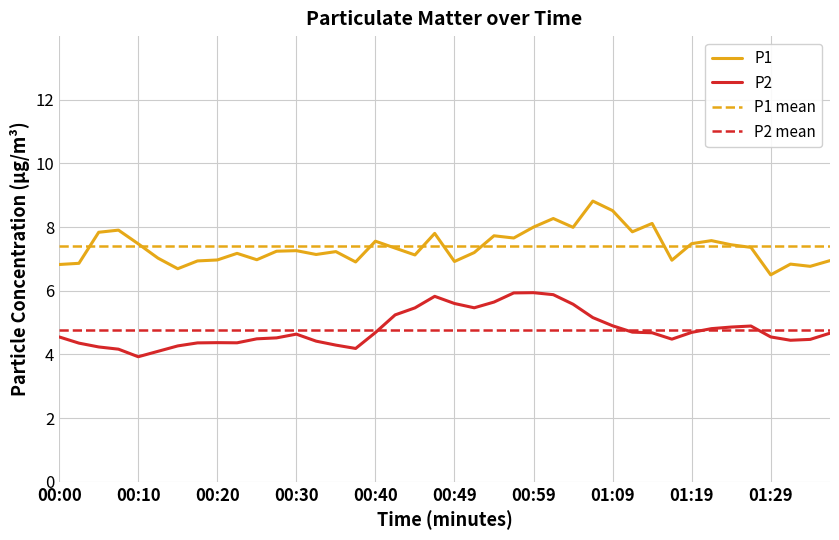

The value of P1 at 00:44 is 10.1. True or false?

False